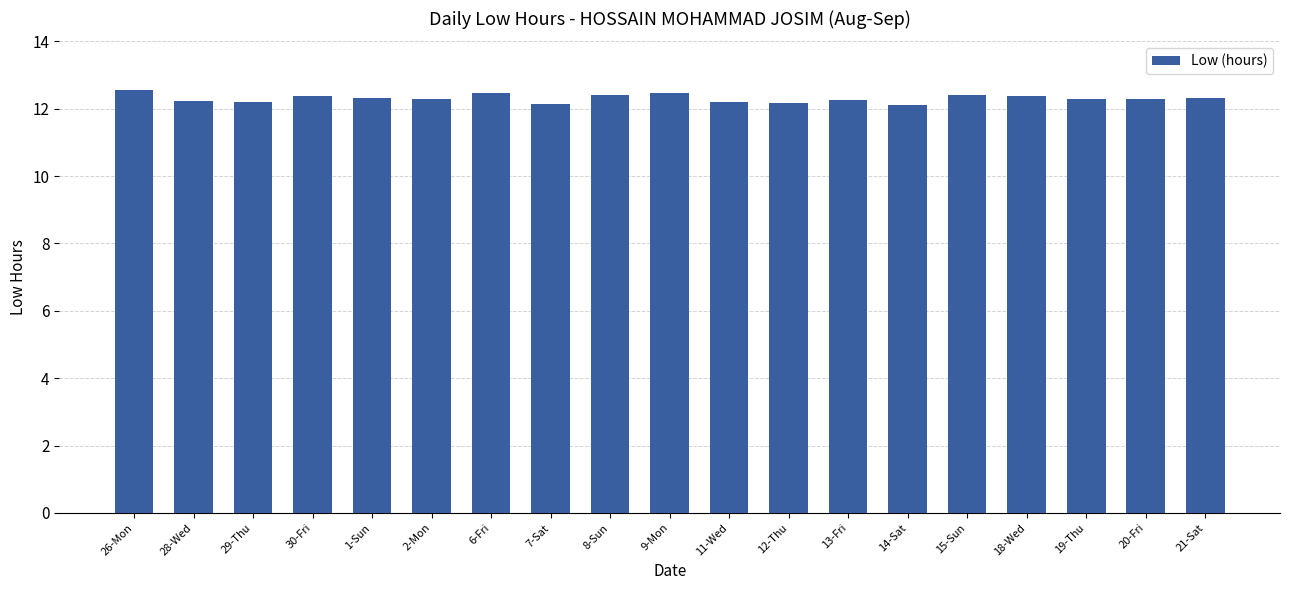

How many categories are shown in the chart?

19